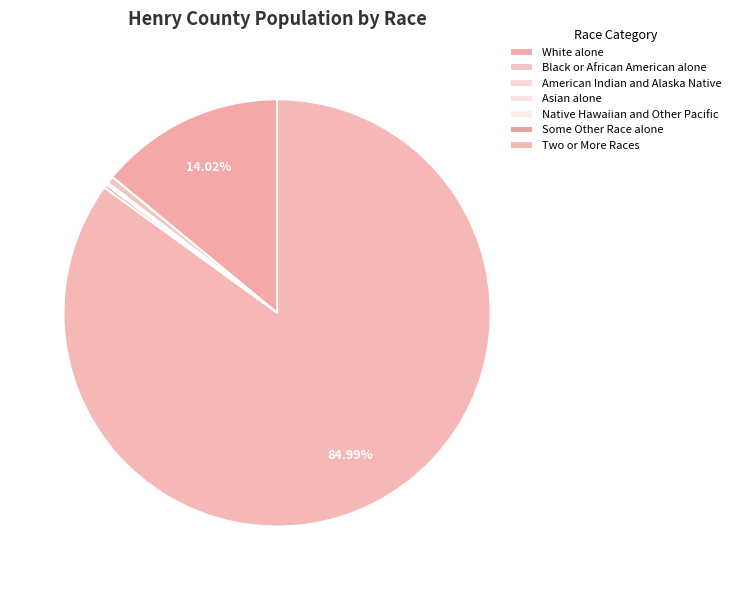

How many segments does this pie chart have?

7